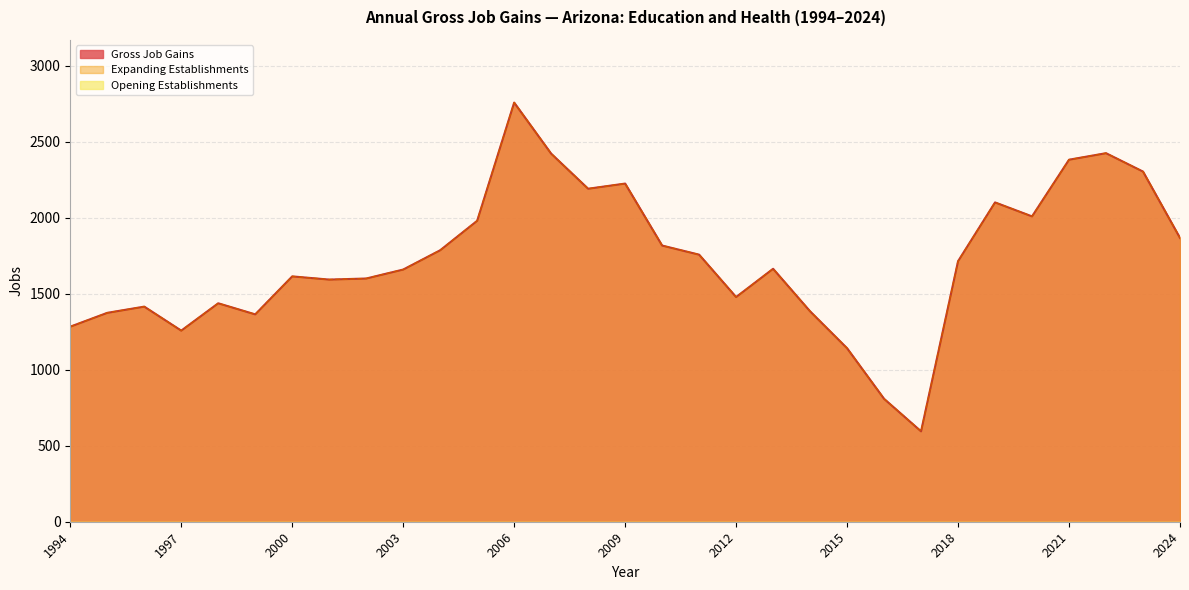

What is the total value across all series at 2022?

4852